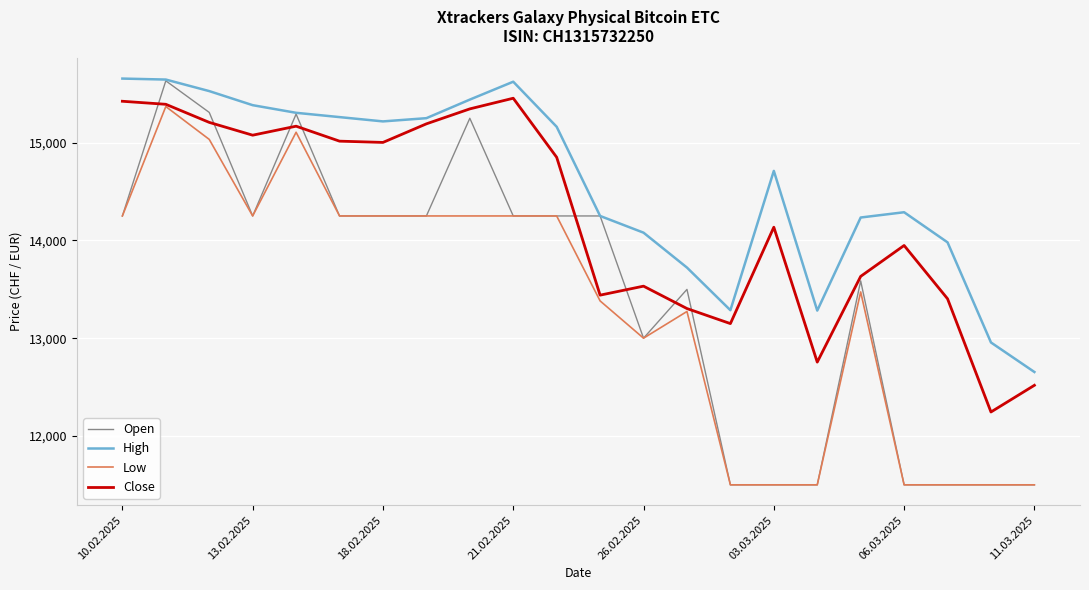

Which series has the largest range (max minus min)?

Open